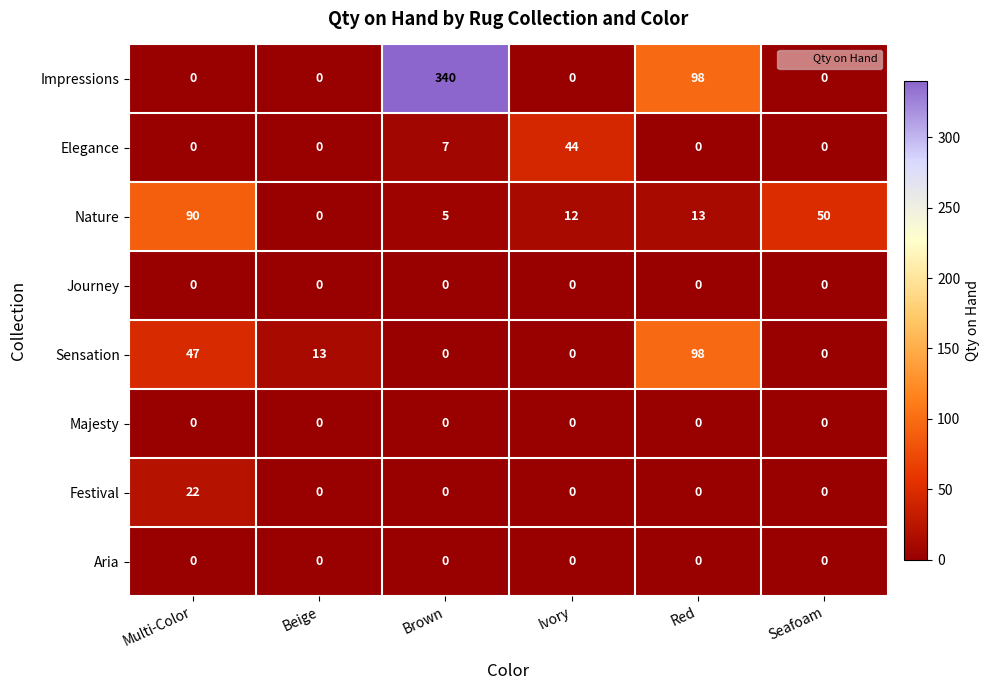

What is the difference between the highest and lowest values at Multi-Color?

90